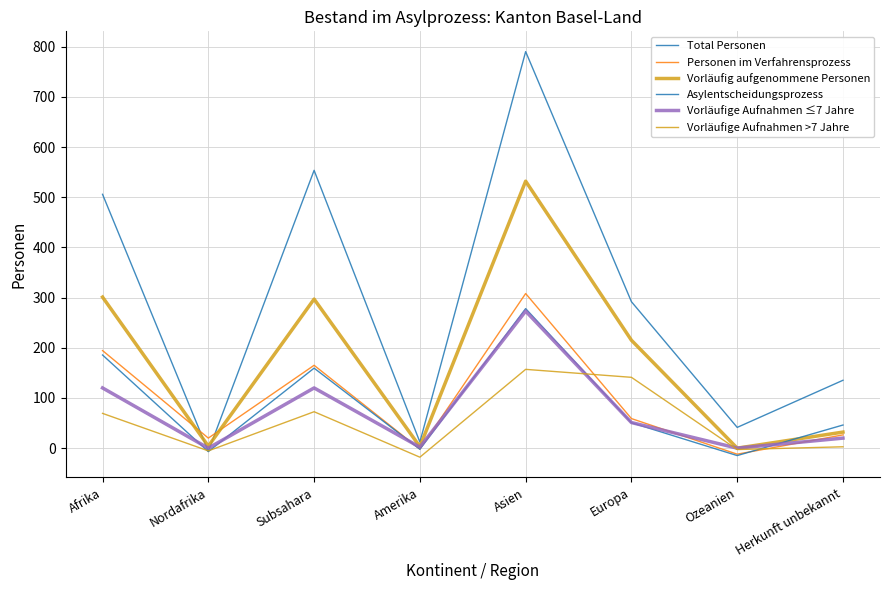

What is the value of the Personen im Verfahrensprozess point at the 6th from the left?

58.9